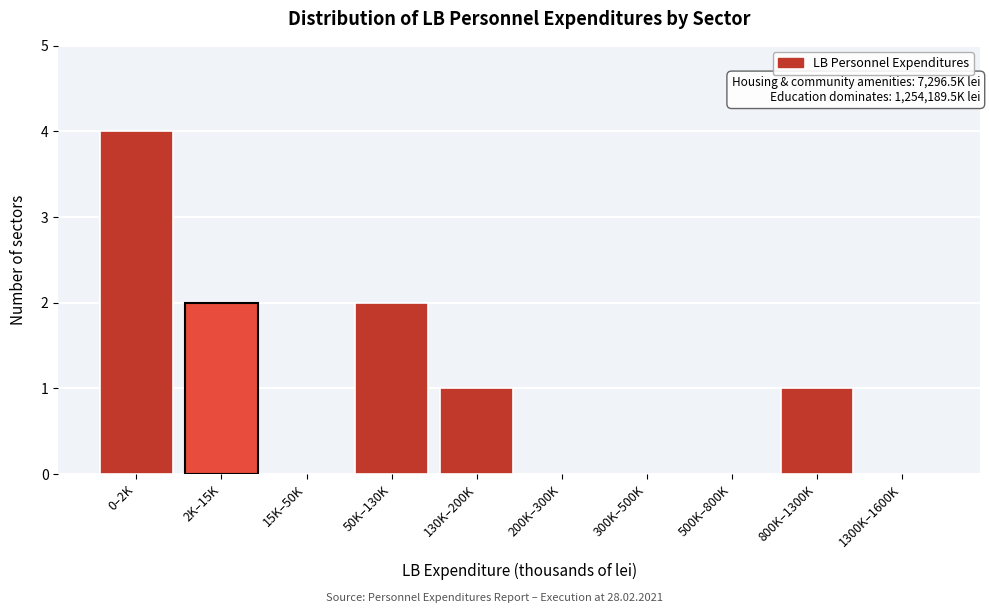

Reading left to right, transcribe all the data shown in this chart.

0–2K=4	2K–15K=2	15K–50K=0	50K–130K=2	130K–200K=1	200K–300K=0	300K–500K=0	500K–800K=0	800K–1300K=1	1300K–1600K=0